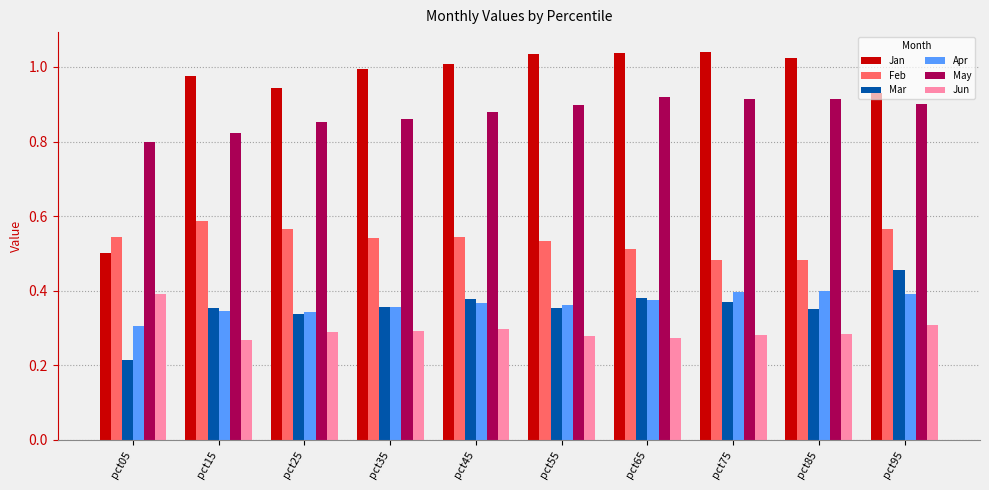

How many groups of bars are there?

10